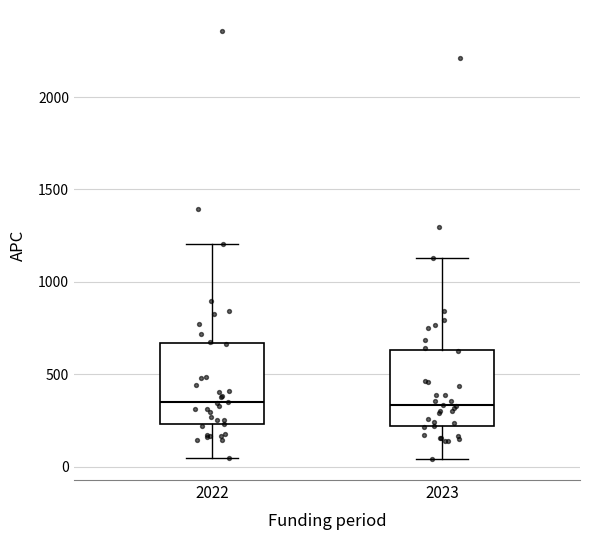

Reading left to right, transcribe this box plot: for each box, give where its median line is, the range the box spans, and where its two whiskers end, as read against the y-axis. The values are not printed on the chart, so give them approximately, as read against the axis.

2022: median 350, box 250 to 650, whiskers 50 to 1200
2023: median 350, box 200 to 650, whiskers 50 to 1150